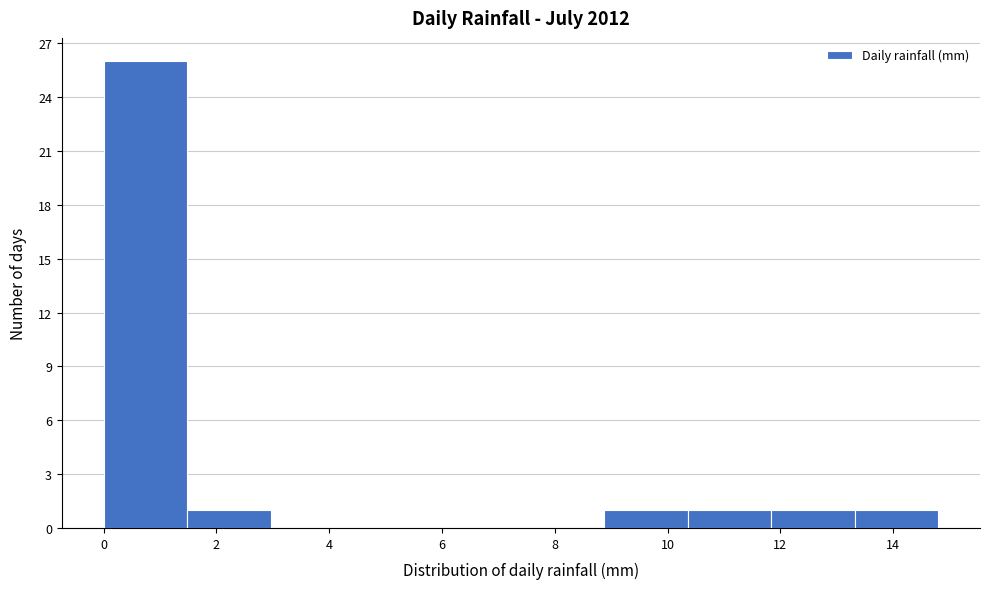

Reading left to right, transcribe this chart: for each bar, give the range it covers on the x-axis and its height. Neither the bar edges nor the heights are printed on the chart, so give them approximately, as read against the axes.

0.00 to 1.48: 26
1.48 to 2.96: 1
2.96 to 4.44: 0
4.44 to 5.92: 0
5.92 to 7.40: 0
7.40 to 8.88: 0
8.88 to 10.36: 1
10.36 to 11.84: 1
11.84 to 13.32: 1
13.32 to 14.80: 1